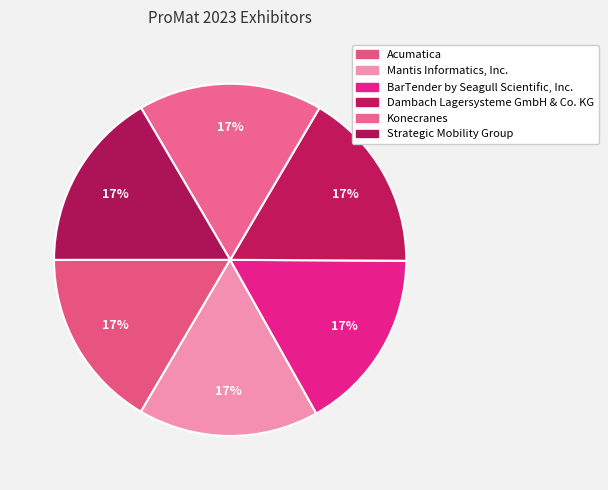

How many slices are in this pie chart?

6